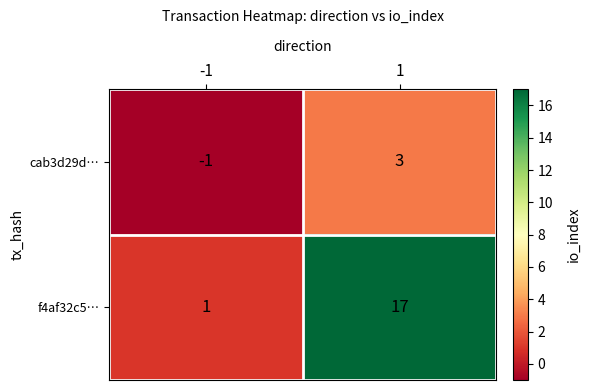

The value of f4af32c5… at 1 is 5. True or false?

False